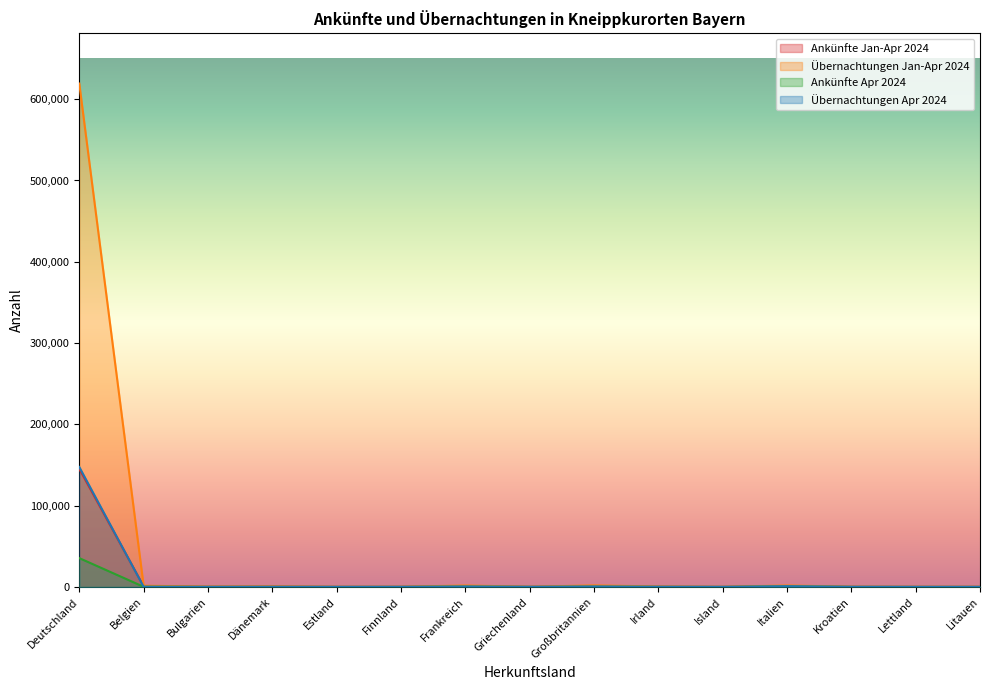

At which category is the sum across all series the highest?

Deutschland